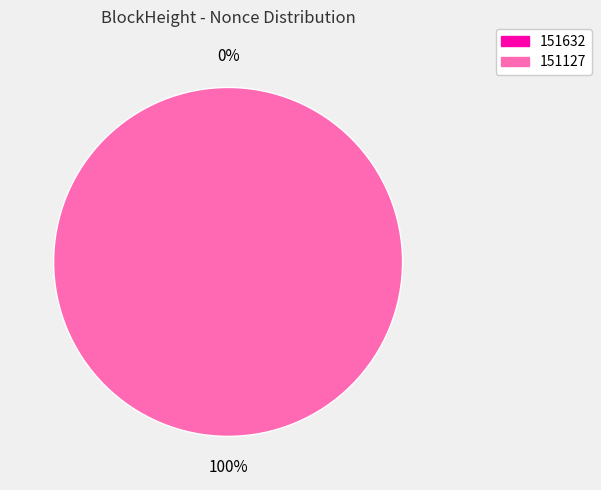

The 151127 slice represents 100% of the pie. True or false?

True